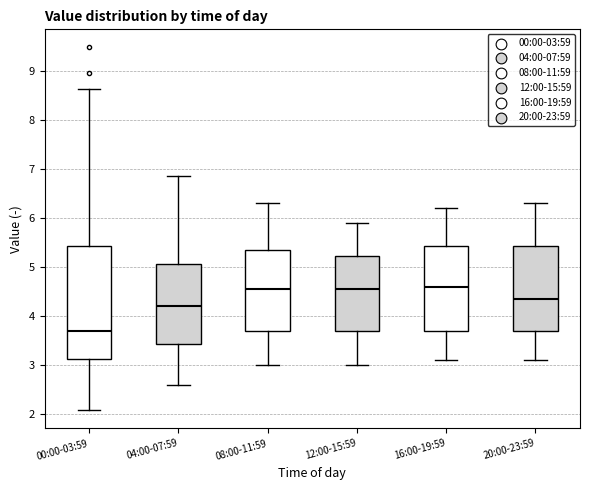

Which box is the tallest, from its lower edge to its upper edge?

00:00-03:59